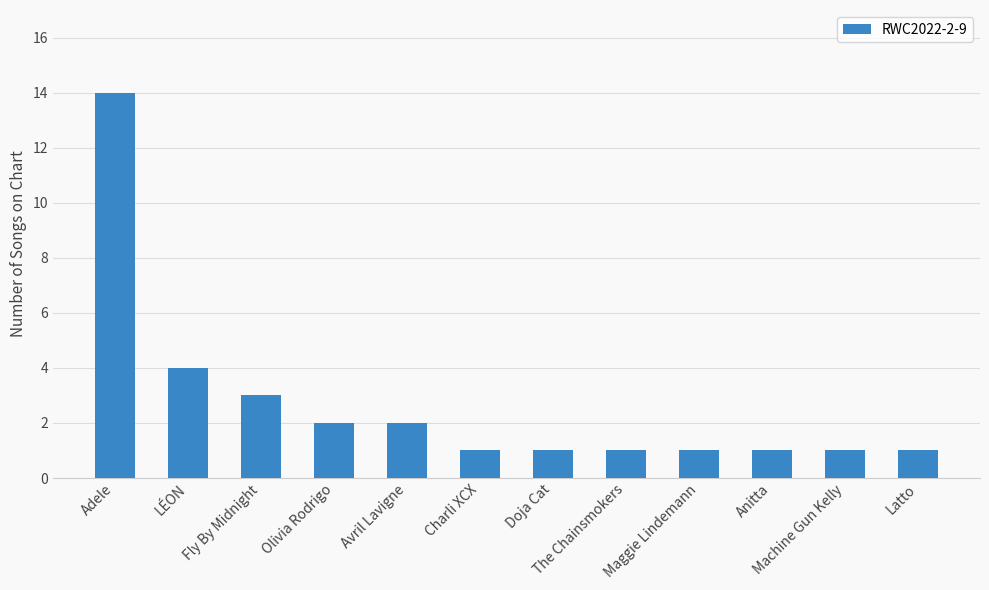

True or false: the data shows 4 at LÉON.

True